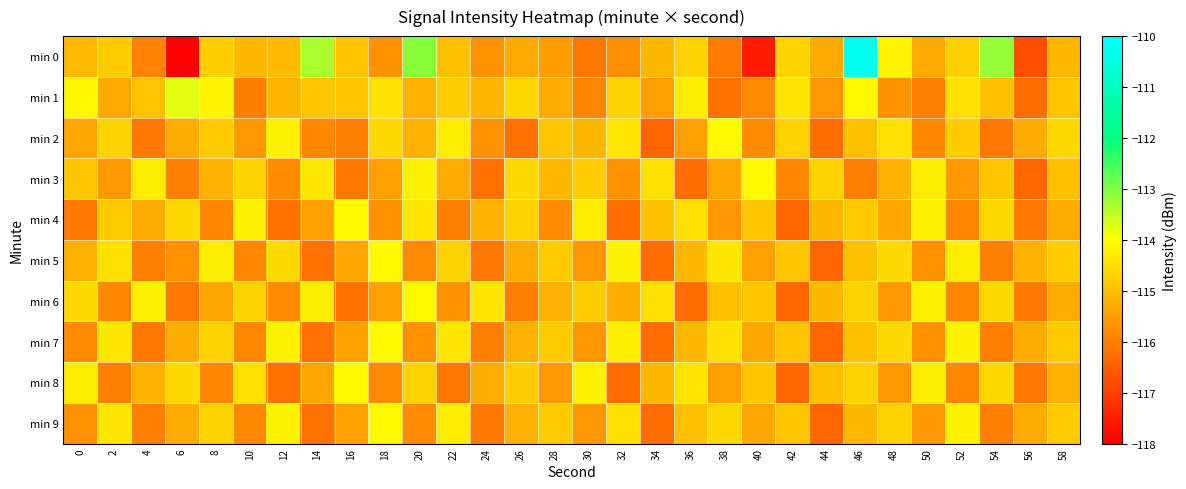

Which series has the largest range (max minus min)?

min 0